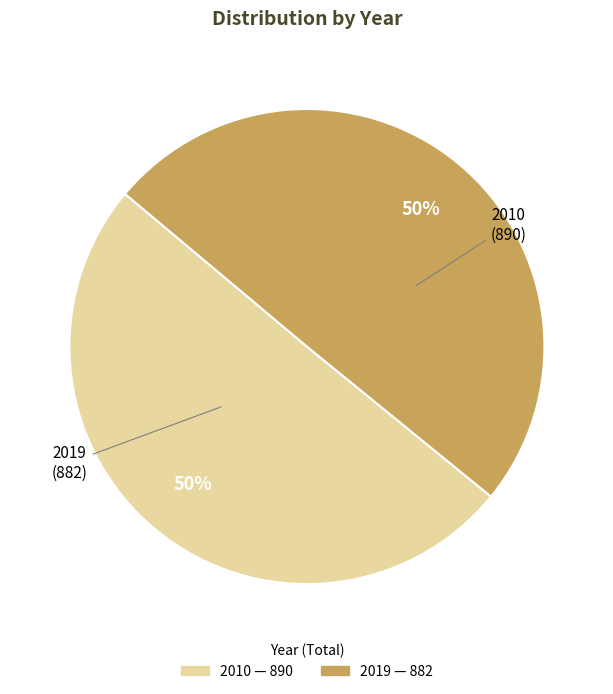

True or false: 2010 accounts for 39% of the total.

False